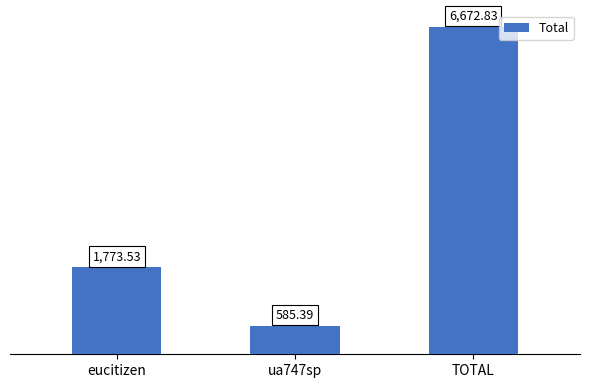

What is the sum of all values?

9031.8